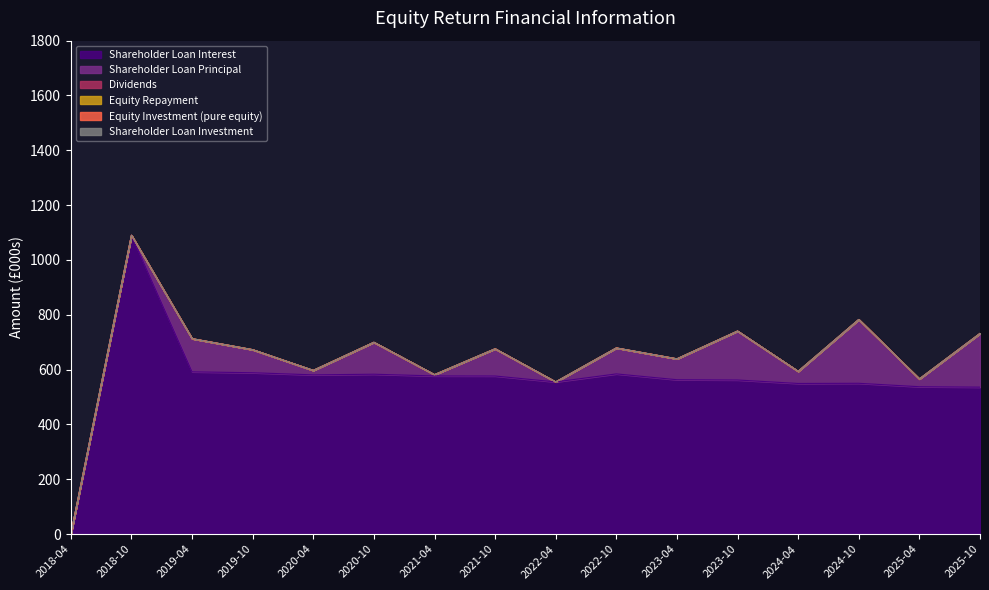

At which label is Shareholder Loan Principal closest to 116?

2020-10